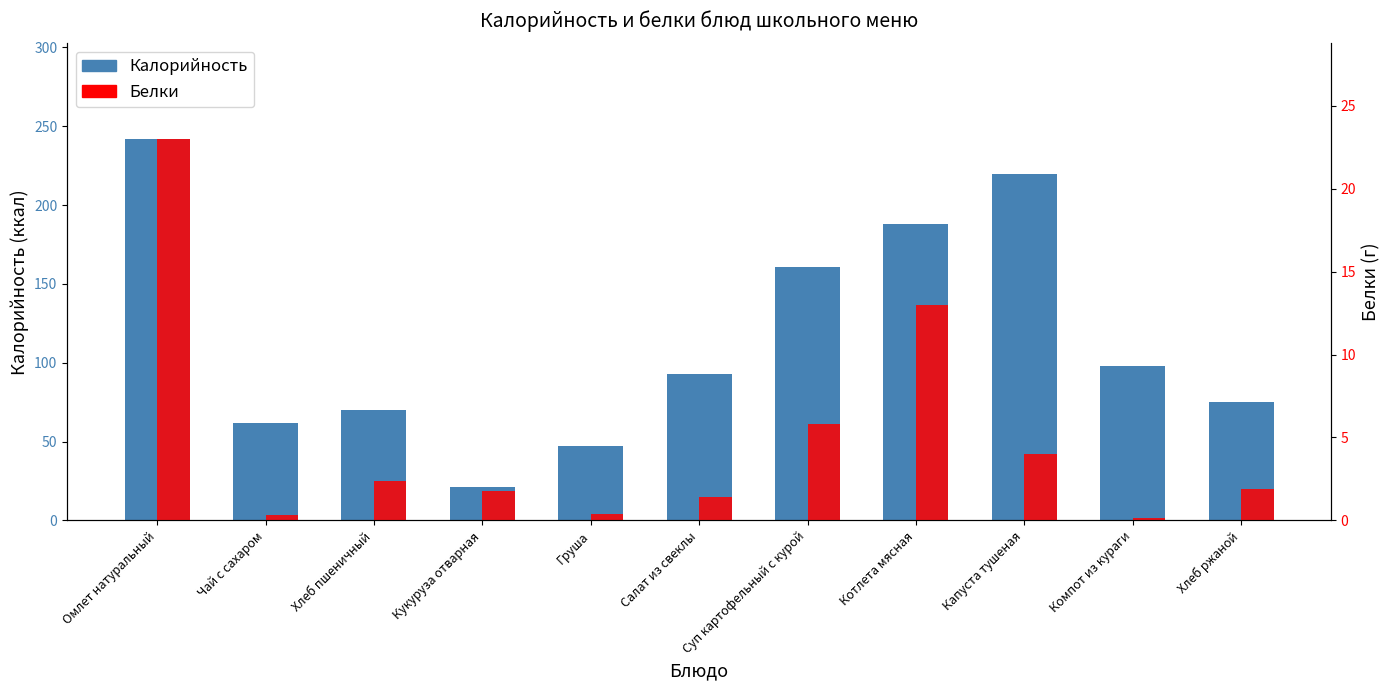

Count the number of data series in this chart.

2